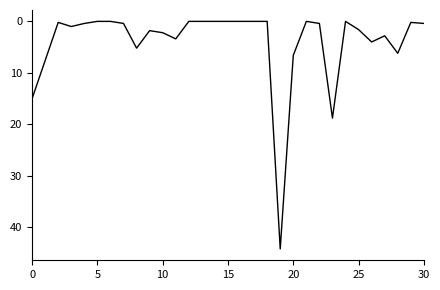

What is the maximum value shown in the chart?

44.2